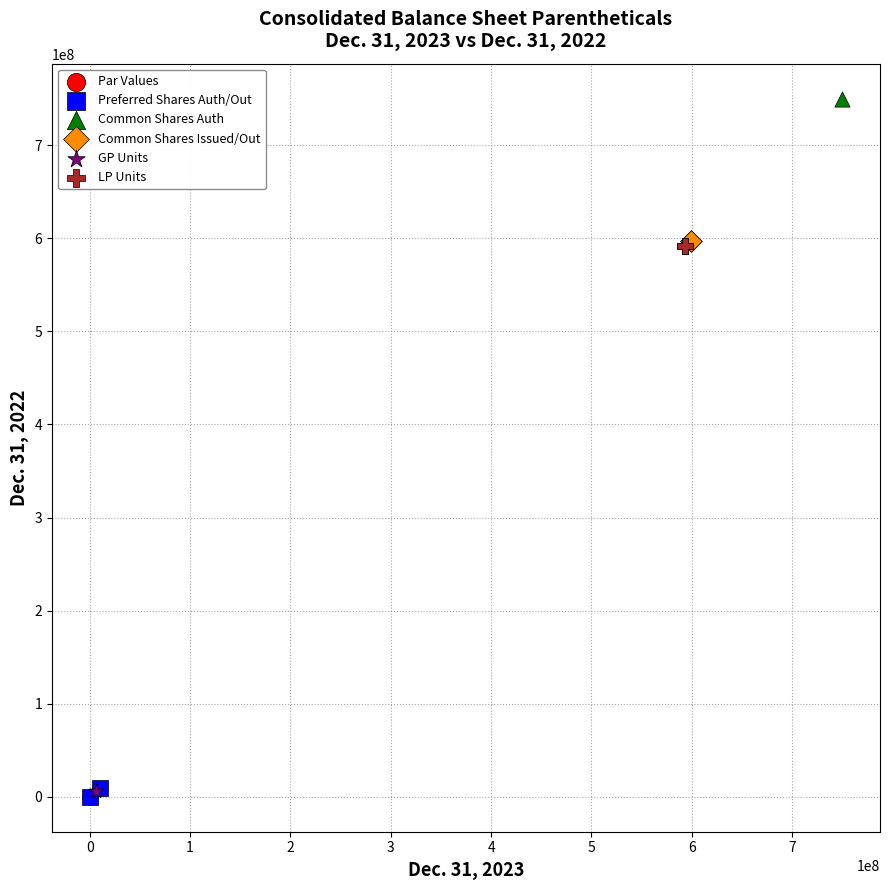

What are all the series names shown in the legend?

Par Values, Preferred Shares Auth/Out, Common Shares Auth, Common Shares Issued/Out, GP Units, LP Units